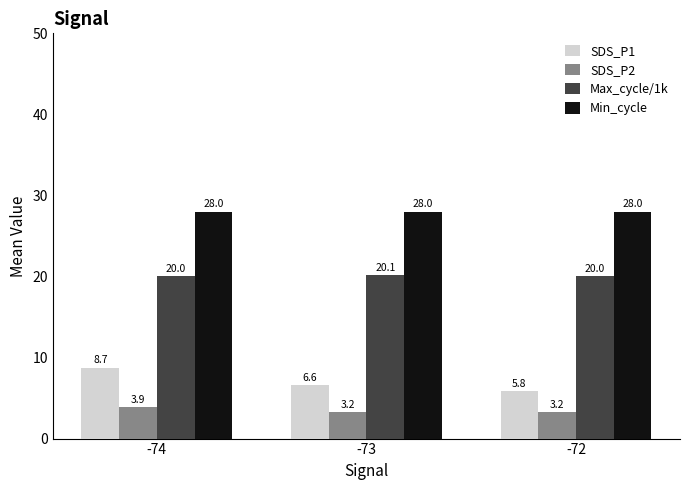

Which series has the largest range (max minus min)?

SDS_P1